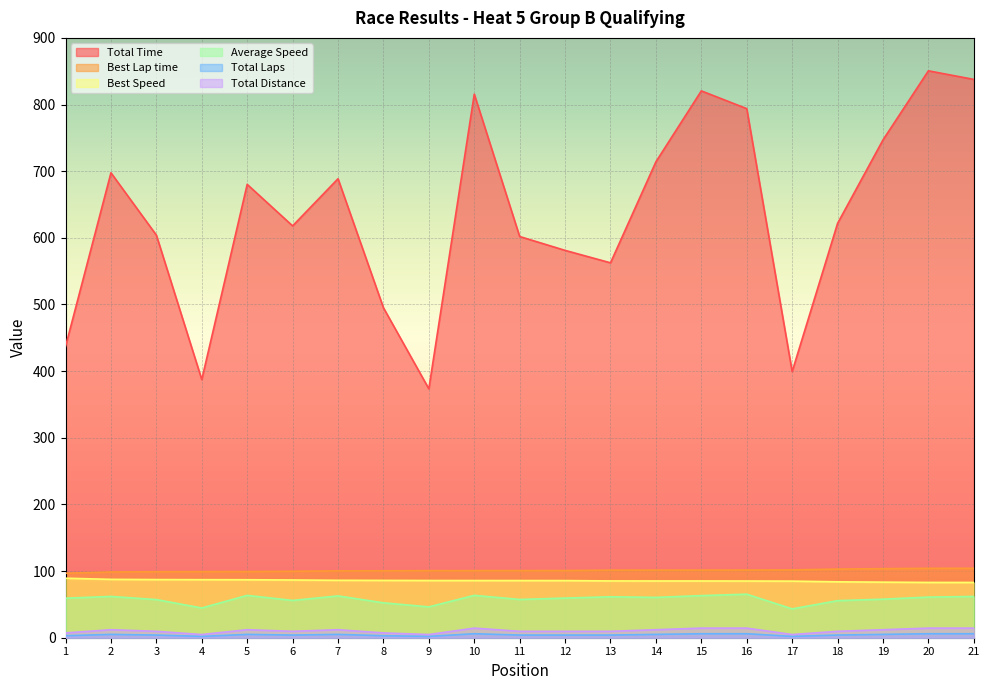

Read the Best Lap time value at 4.

99.2